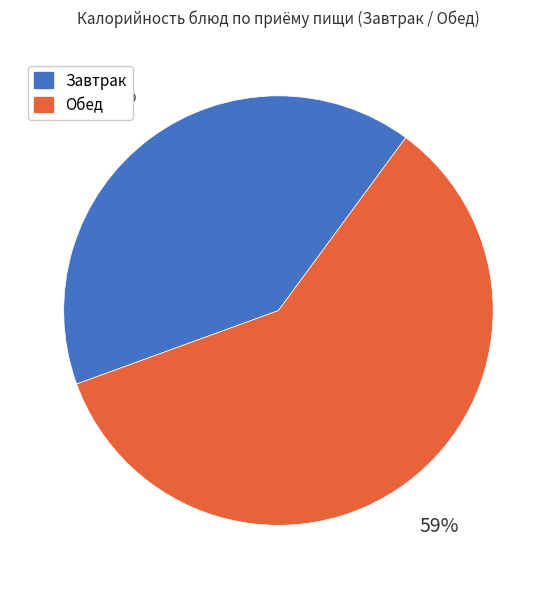

What is the ratio of the value at Завтрак to the value at Обед?

0.7